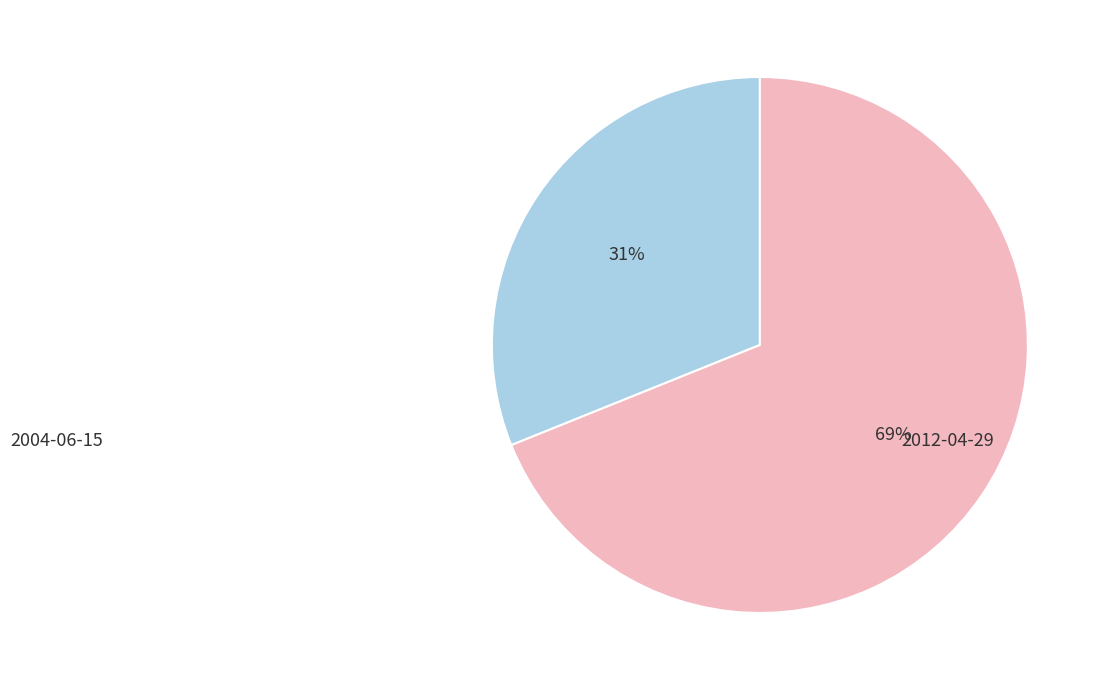

To the nearest percent, what is the difference between the largest and smallest slice percentages?

38%